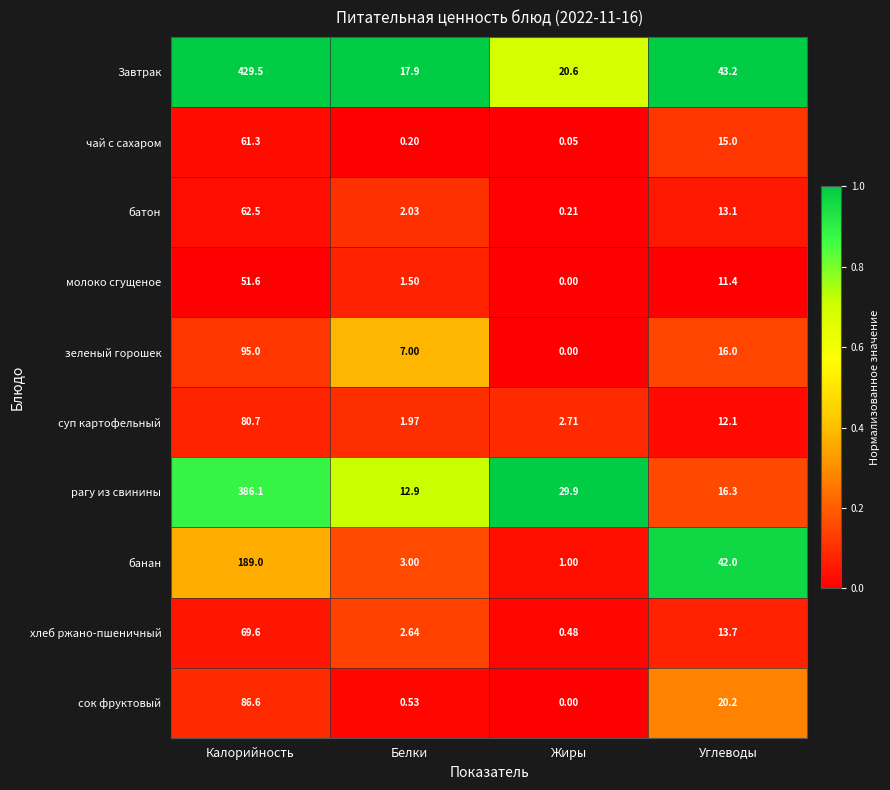

Rank the series at Белки from highest to lowest value.

Завтрак, рагу из свинины, зеленый горошек, банан, хлеб ржано-пшеничный, батон, суп картофельный, молоко сгущеное, сок фруктовый, чай с сахаром